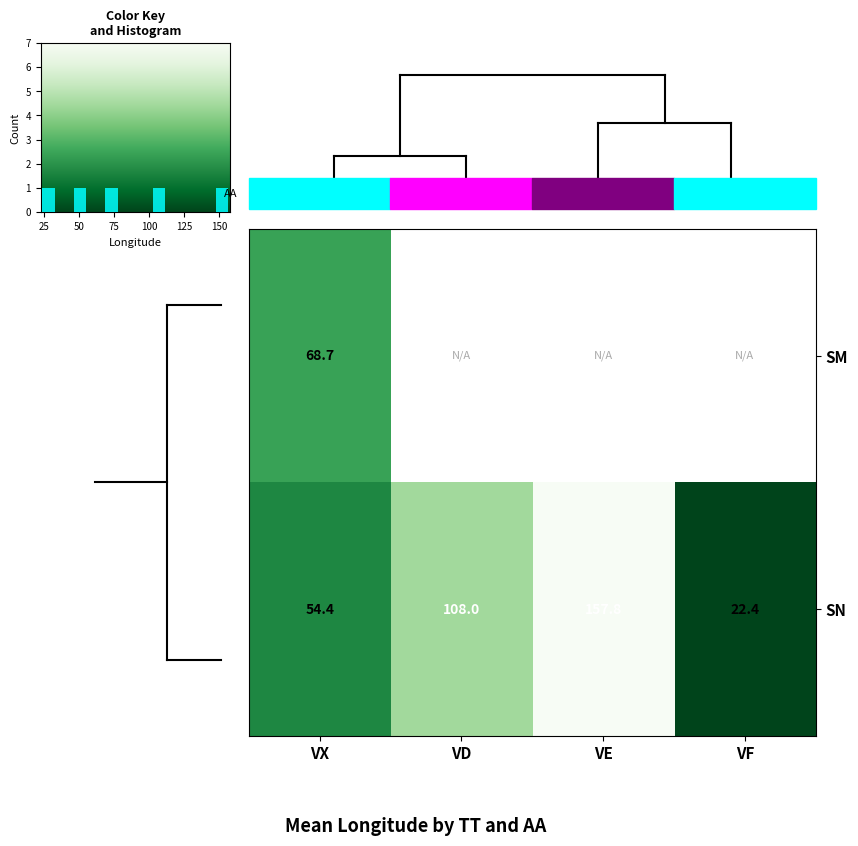

What is the greatest value displayed?

157.8